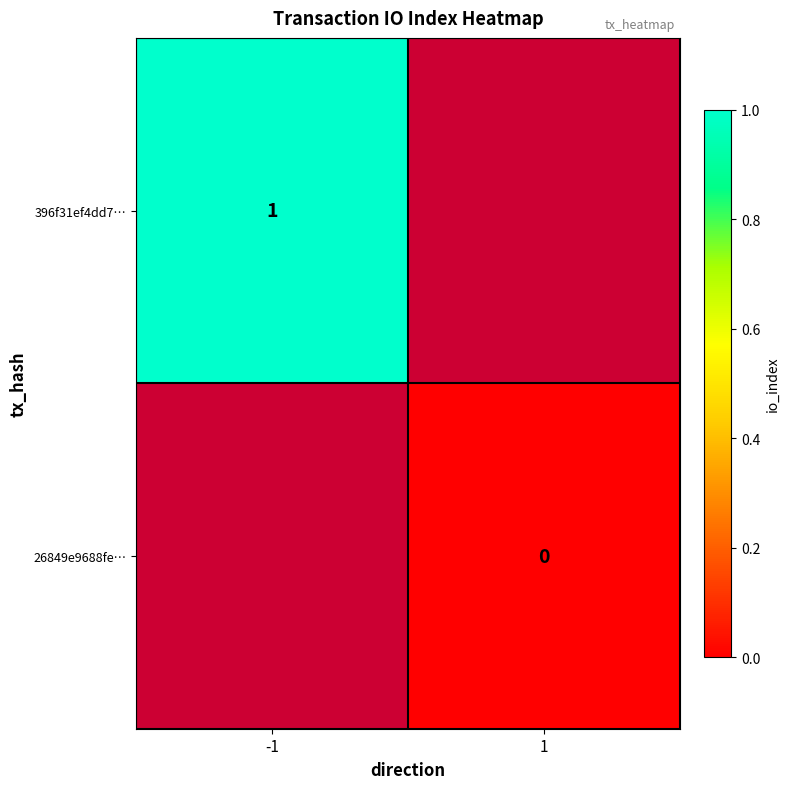

Is it true that 396f31ef4dd7… equals 1 at -1?

True